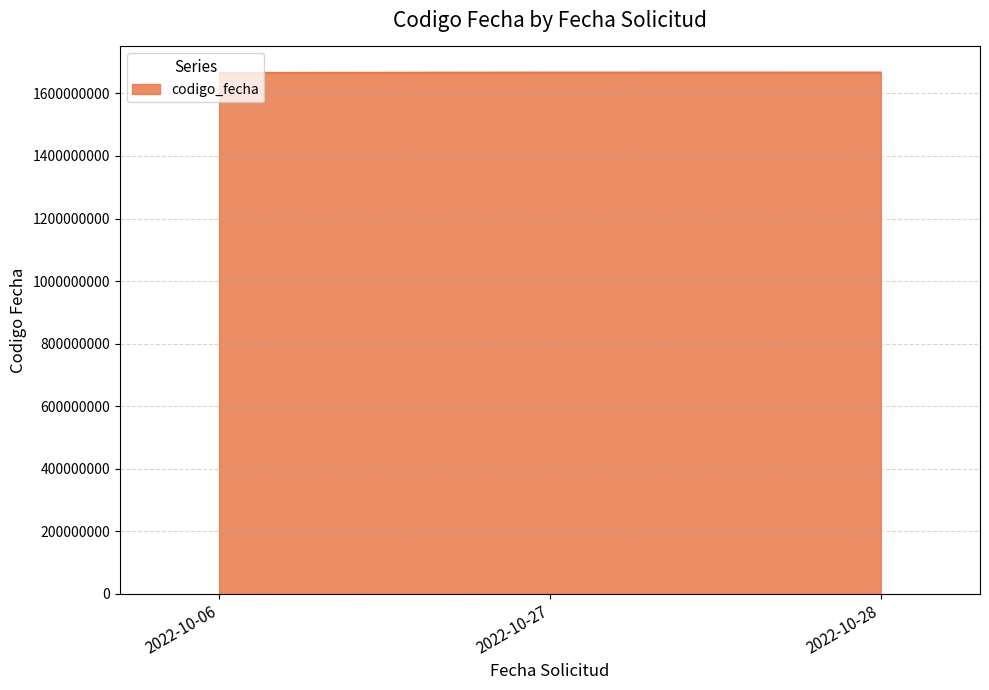

What is the ratio of the value at 2022-10-27 to the value at 2022-10-28?

1.0